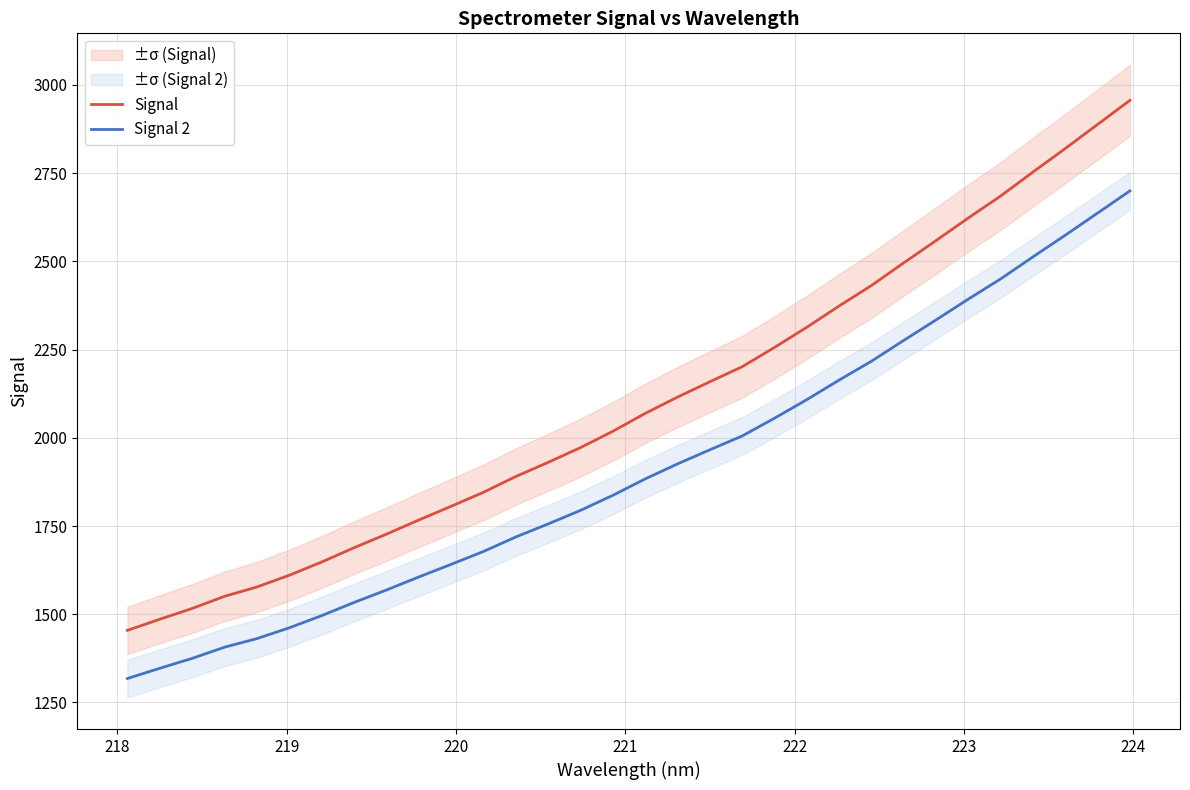

List the series in order of their overall mean, highest first.

Signal, Signal 2